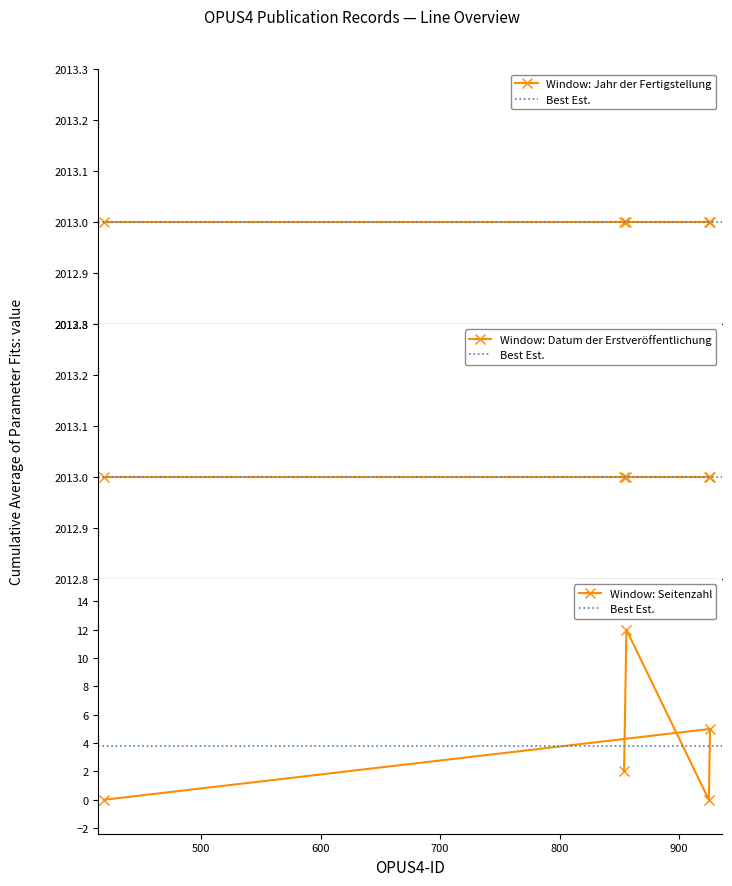

Which series has the largest range (max minus min)?

Seitenzahl